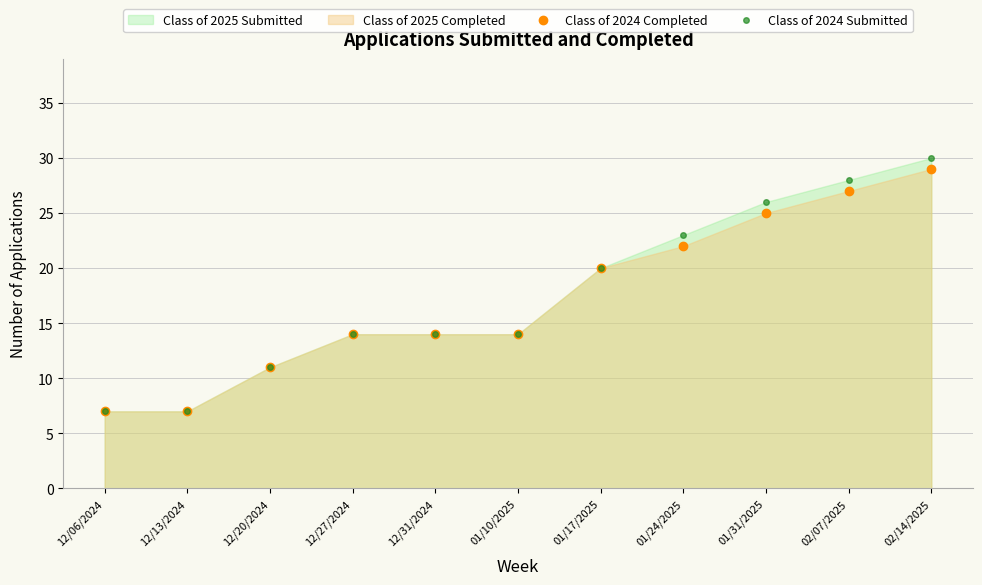

Rank the categories by Class of 2024 Completed value from lowest to highest.

12/06/2024, 12/13/2024, 12/20/2024, 12/27/2024, 12/31/2024, 01/10/2025, 01/17/2025, 01/24/2025, 01/31/2025, 02/07/2025, 02/14/2025